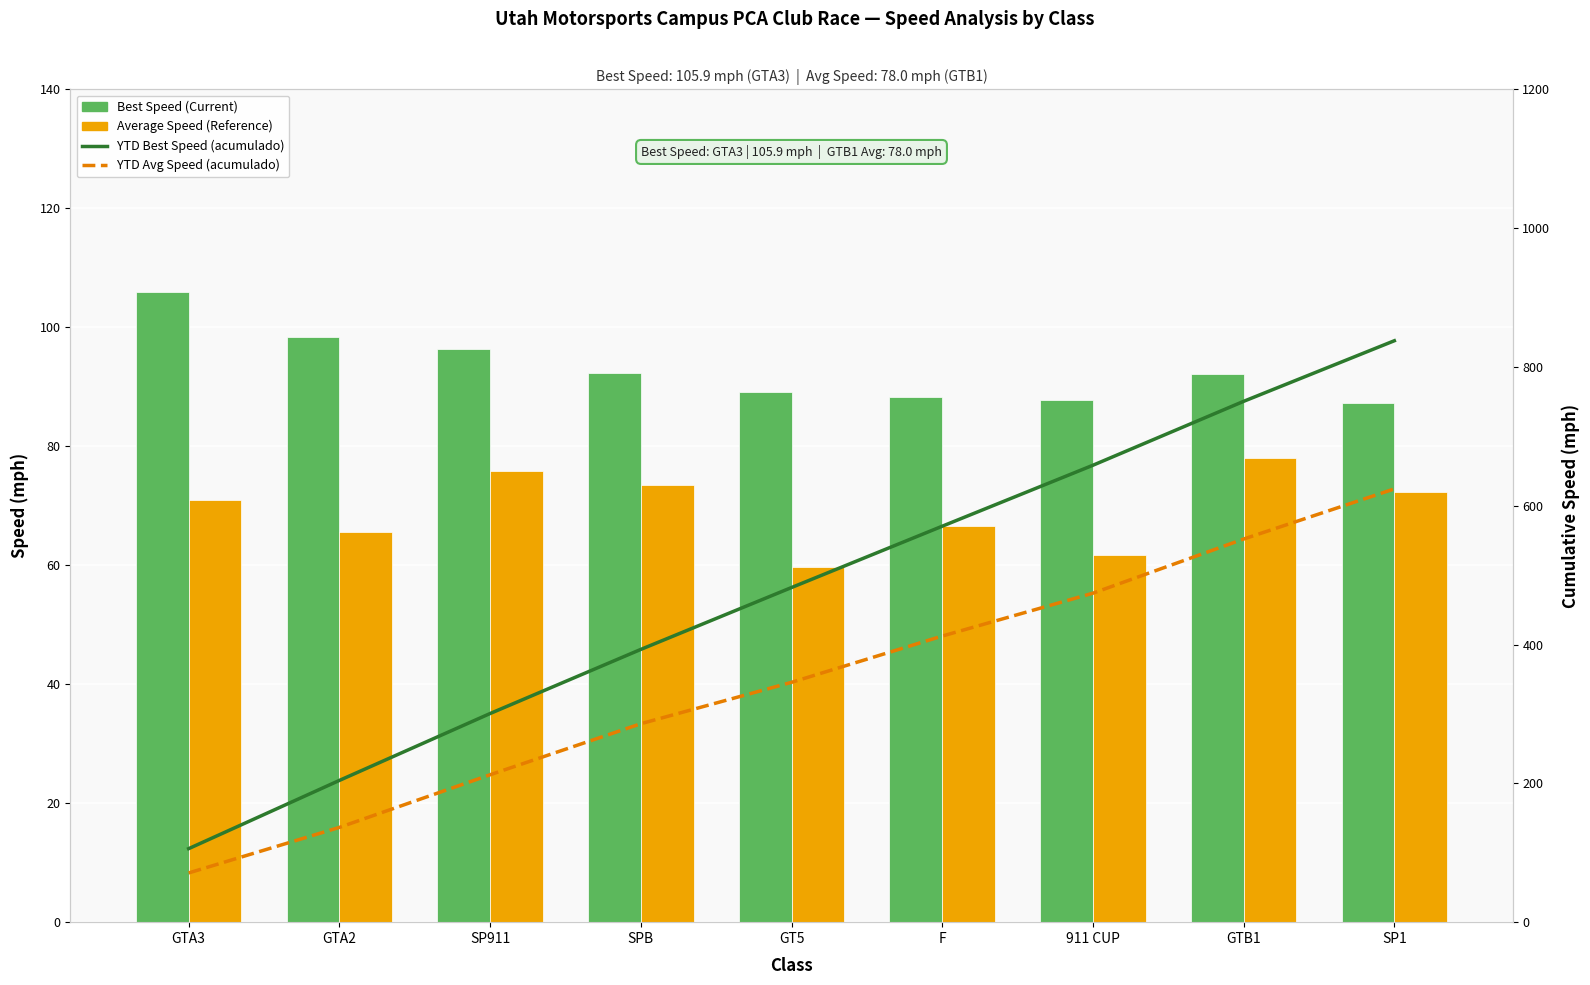

Are the bars horizontal?

No